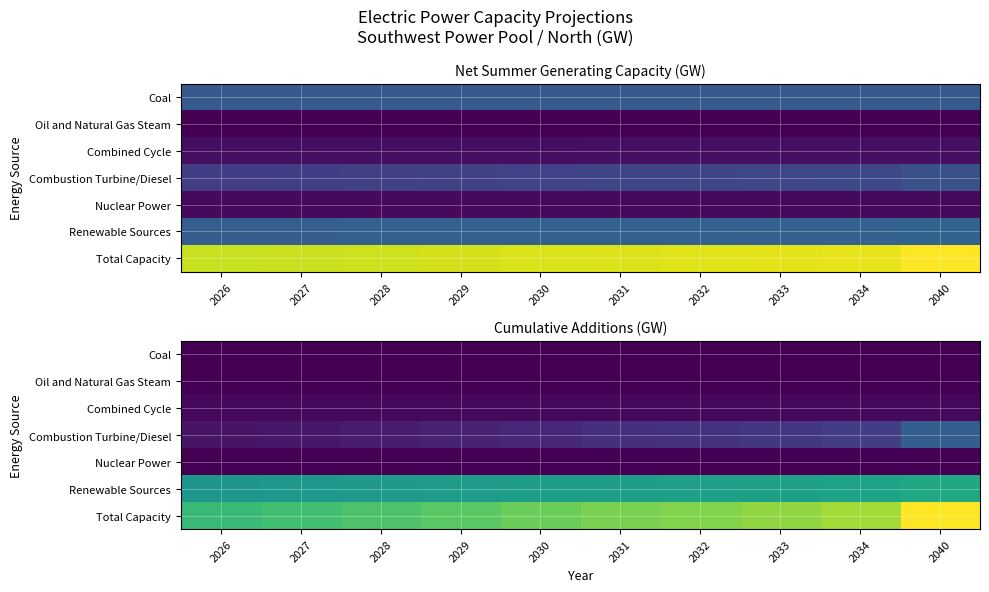

What is the approximate value of Combined Cycle at 2031?

0.1